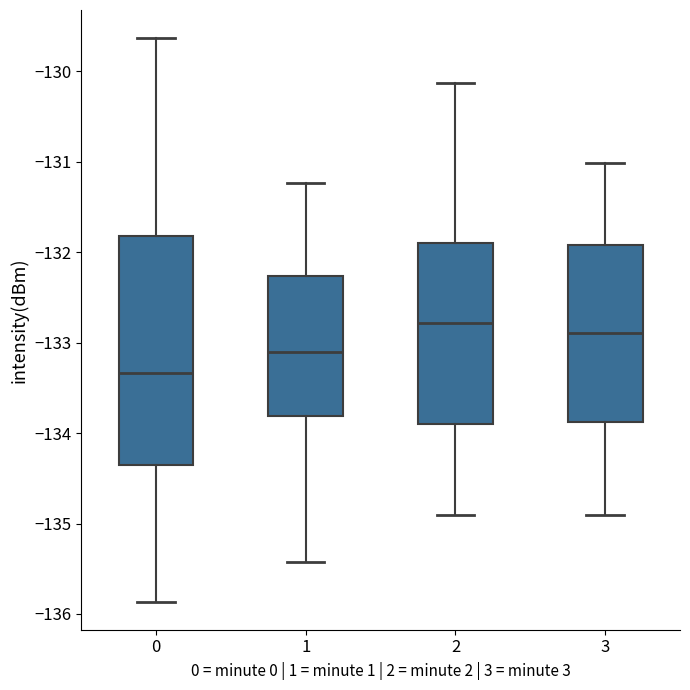

Where does the upper whisker of the box at x = 0 end on the y-axis? The values are not printed on the chart, so give them approximately, as read against the axis.

-129.6